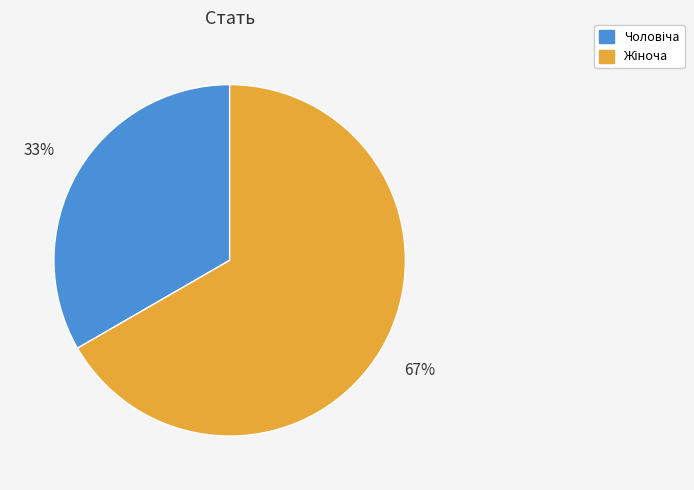

Is there any slice that represents more than half of the pie?

Yes